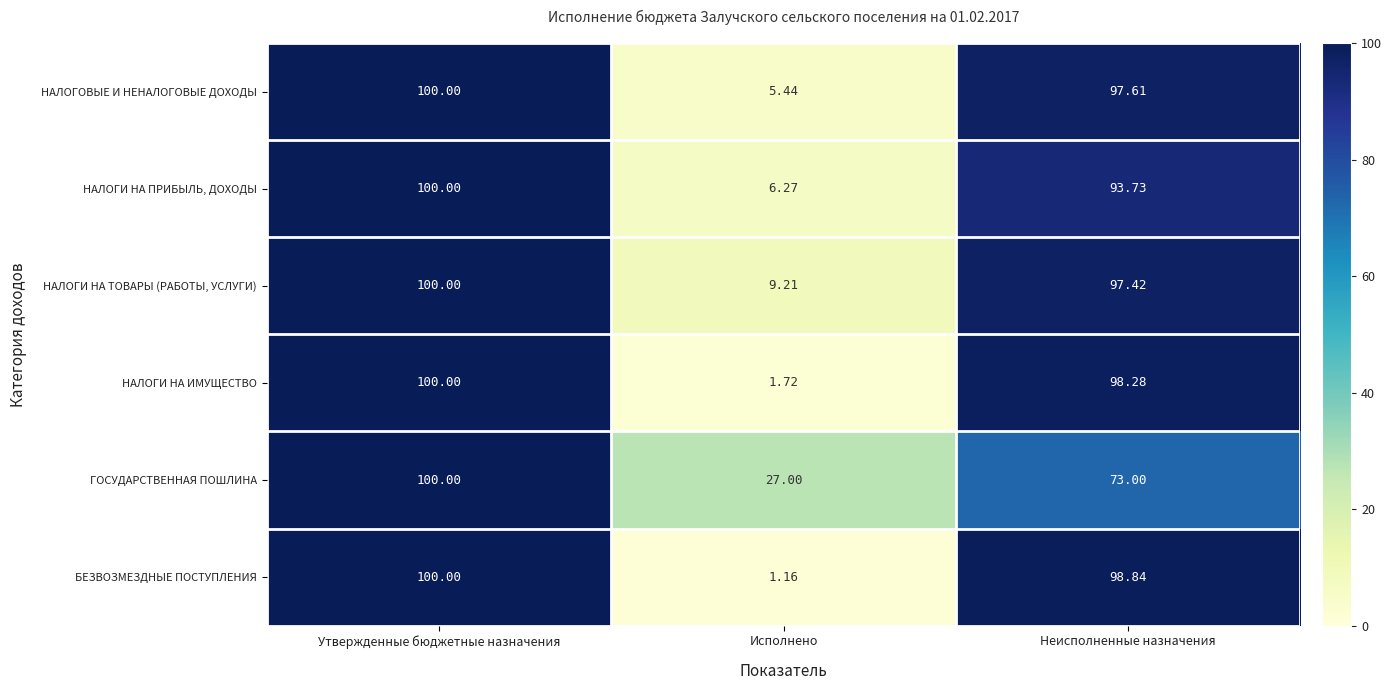

How many data points does each series have?

3